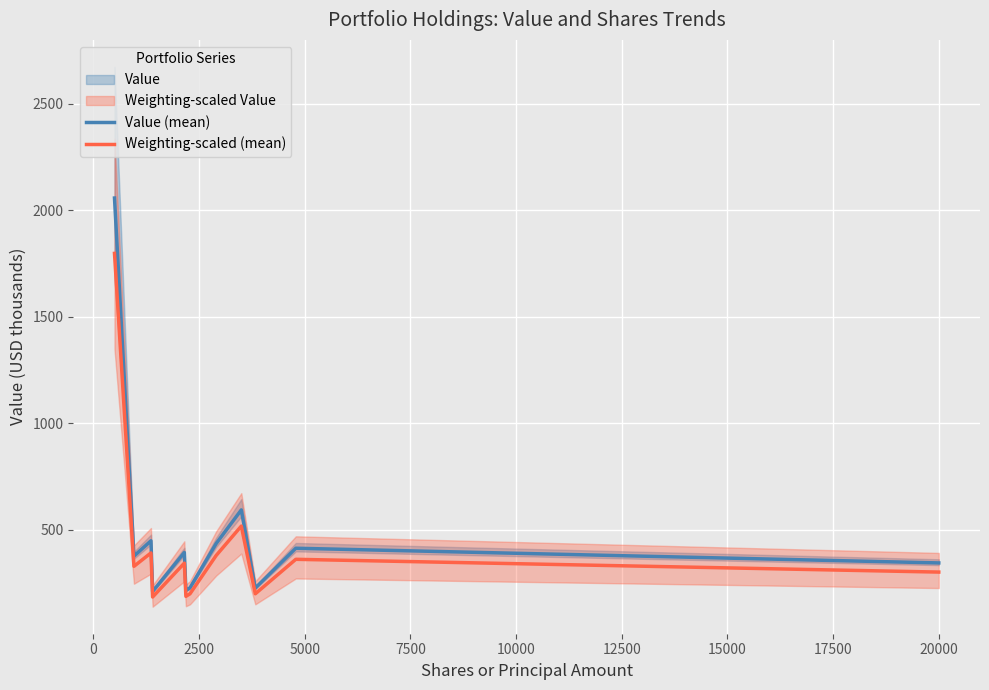

How many values in the Weighting-scaled (mean) series are below 342?

6